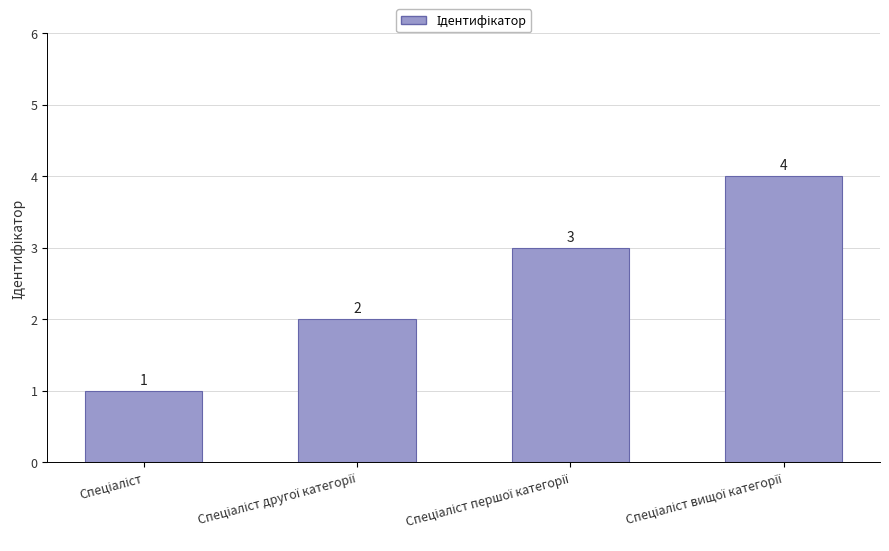

Reading left to right, extract all data points from this chart.

1	2	3	4